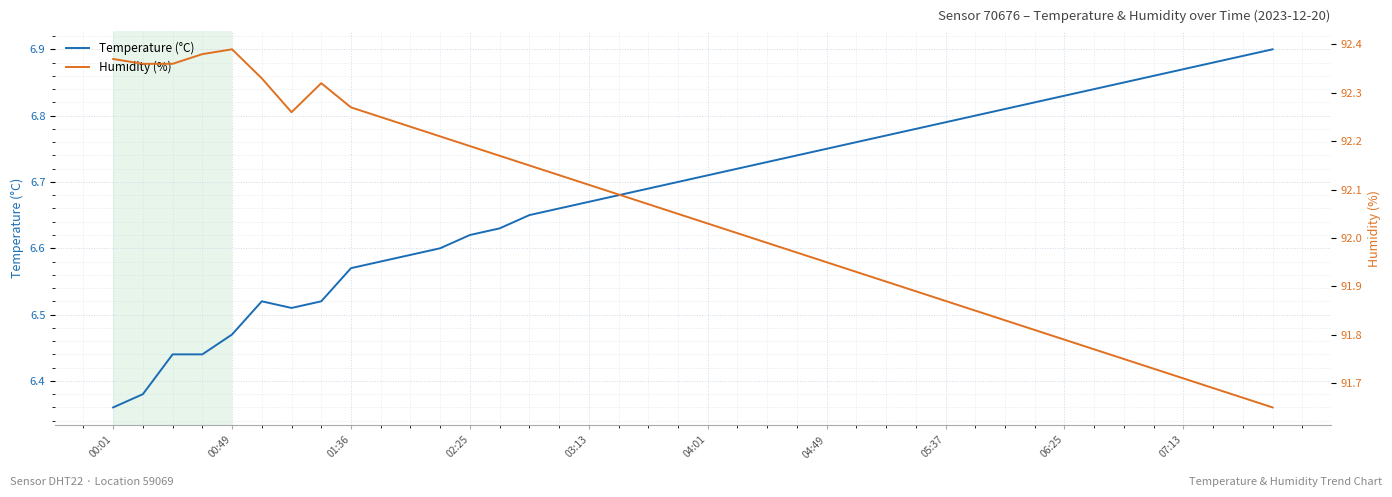

Rank the series by their average value, from highest to lowest.

Humidity (%), Temperature (°C)